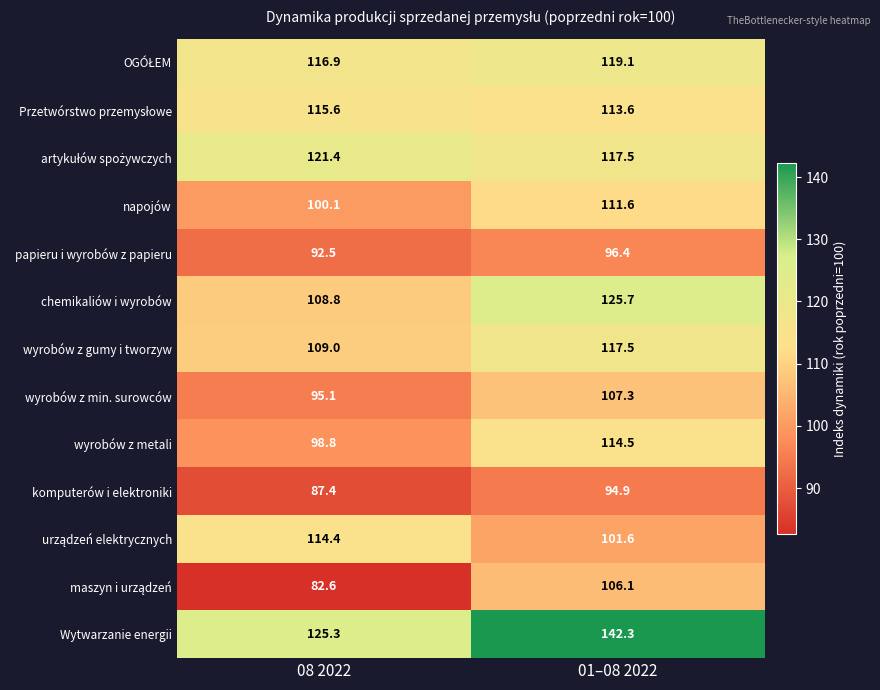

True or false: komputerów i elektroniki has a value of 87.4 at 08 2022.

True